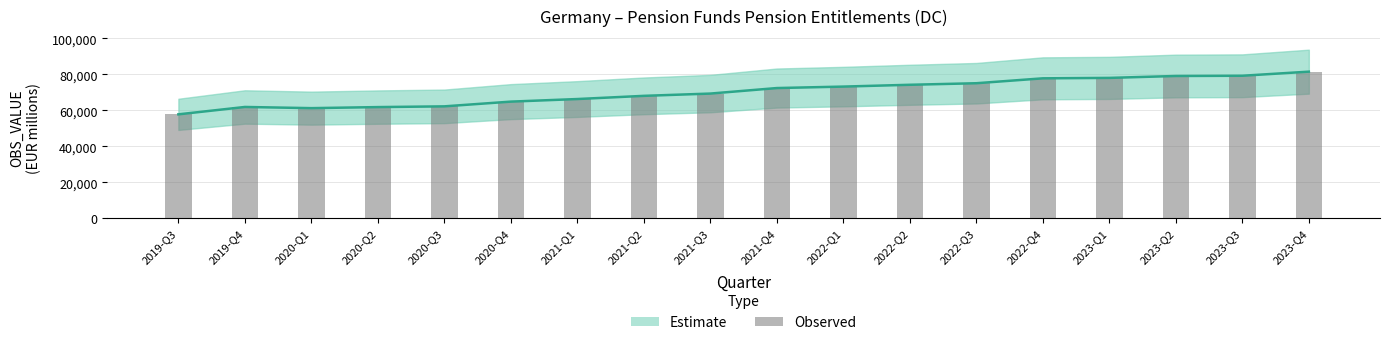

Approximately how many times larger is the value at 2019-Q3 compared to 2021-Q1?

0.9